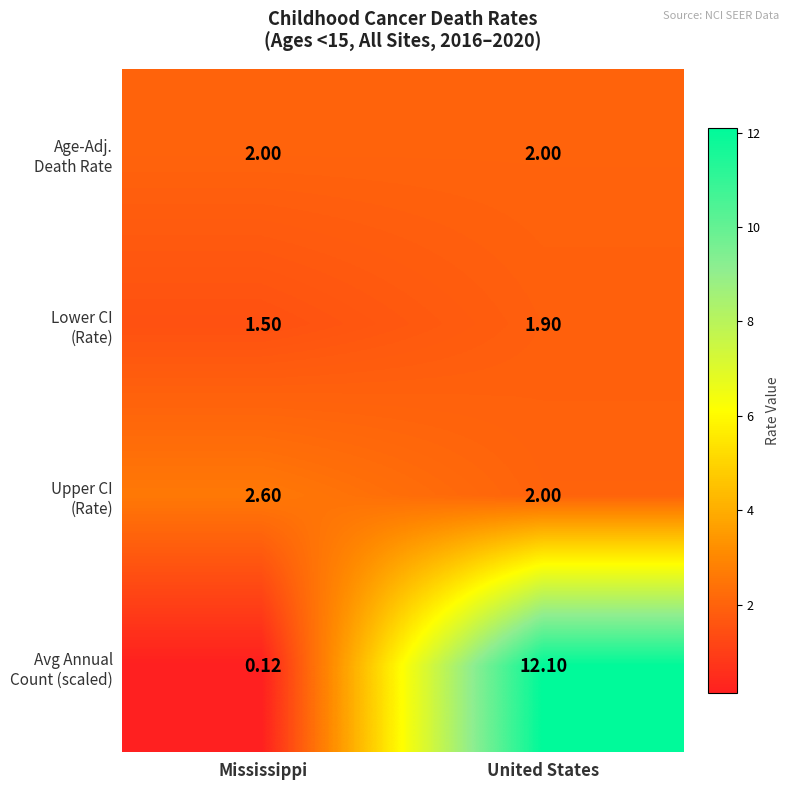

Which category has the lowest value across all series?

Mississippi